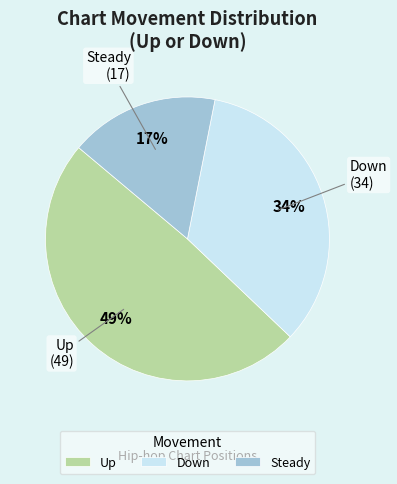

Count the number of slices in the pie.

3